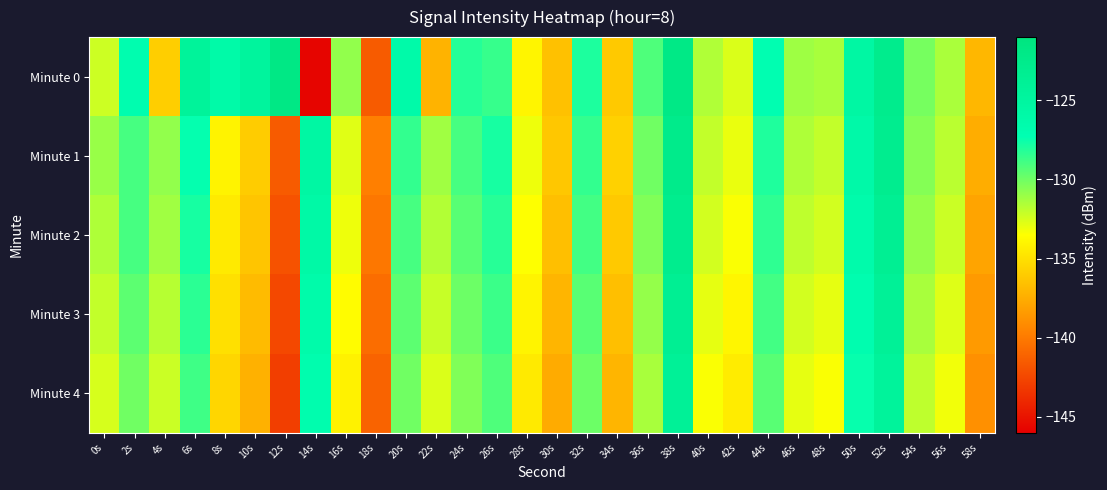

What is the maximum value shown in the chart?

-121.8